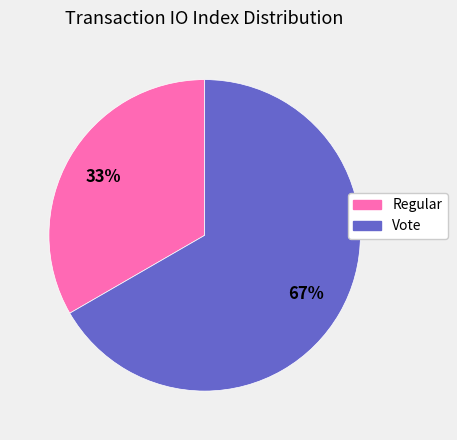

Do Regular and Vote together represent more than half of the pie?

Yes